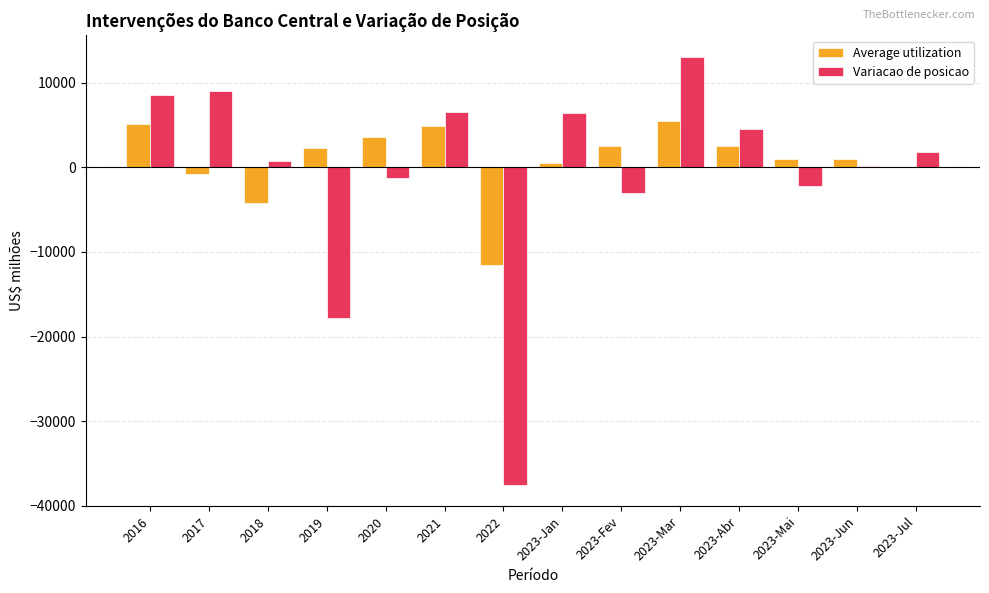

Which category has the highest value in the Variacao de posicao series?

2023-Mar